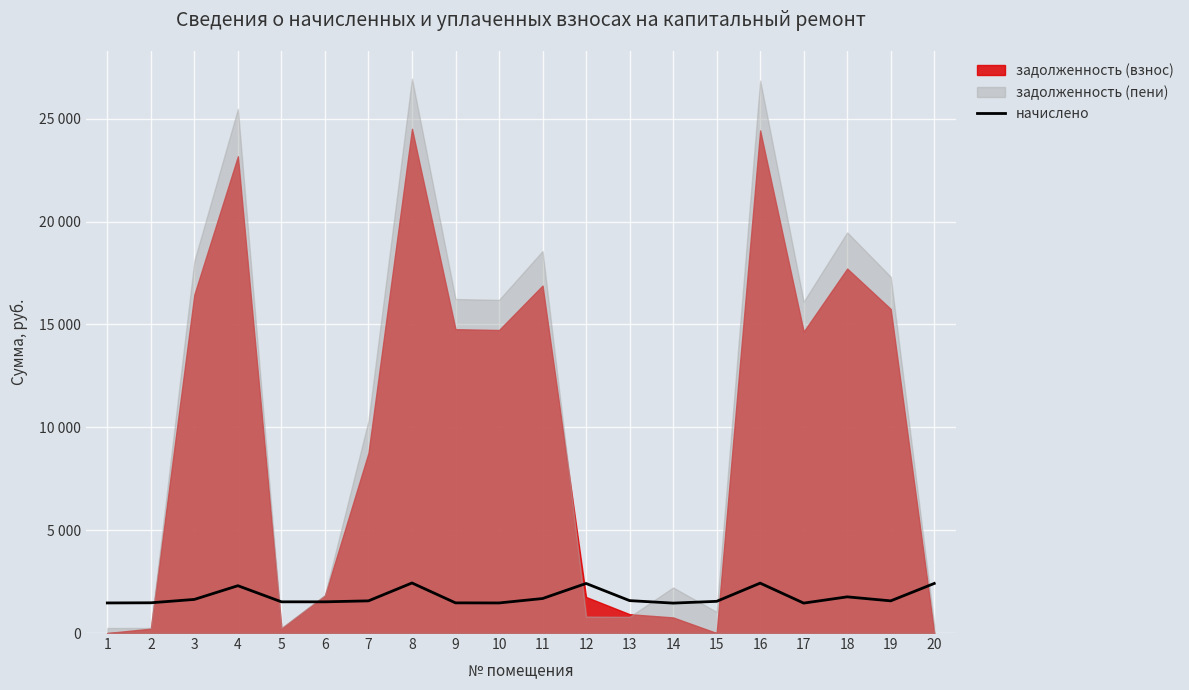

What is the average value?

1755.0